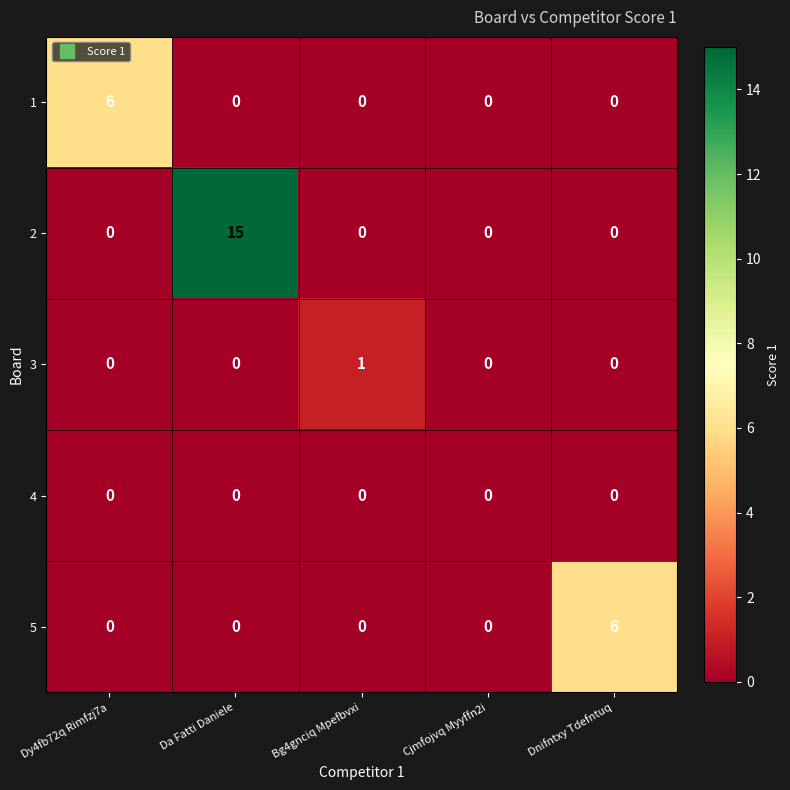

What is the spread (max minus min) of values at Dnifntxy Tdefntuq?

6